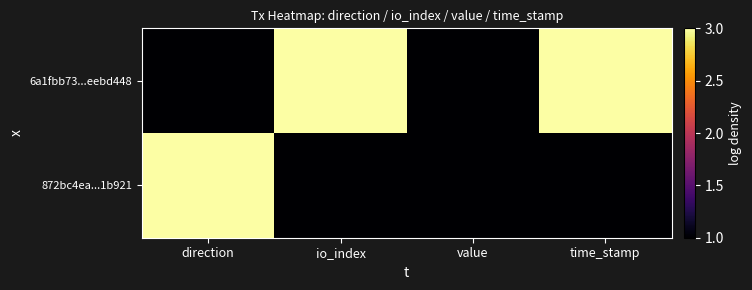

Between time_stamp and value, which is larger?

time_stamp